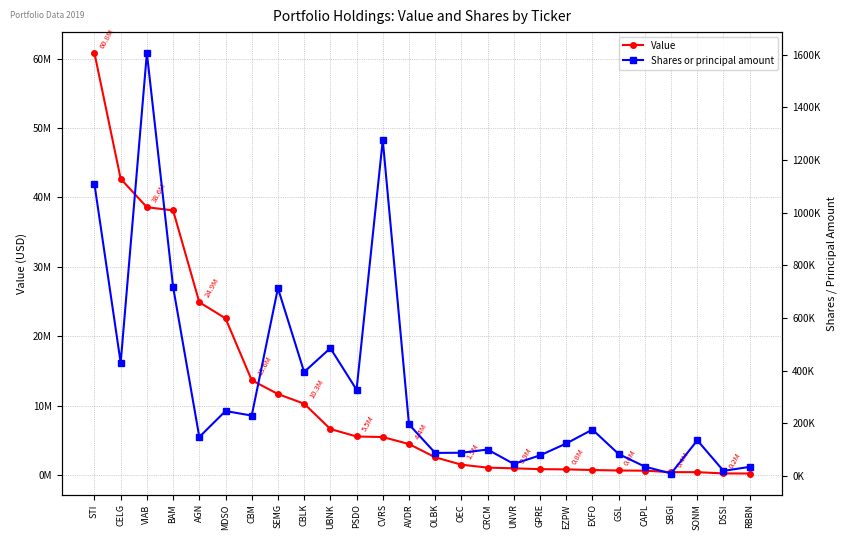

List the labels in order of Value value, smallest first.

RBBN, DSSI, SONM, SBGI, CAPL, GSL, EXFO, EZPW, GPRE, UNVR, CRCM, OEC, OLBK, AVDR, CVRS, PSDO, UBNK, CBLK, SEMG, CBM, MDSO, AGN, BAM, VIAB, CELG, STI